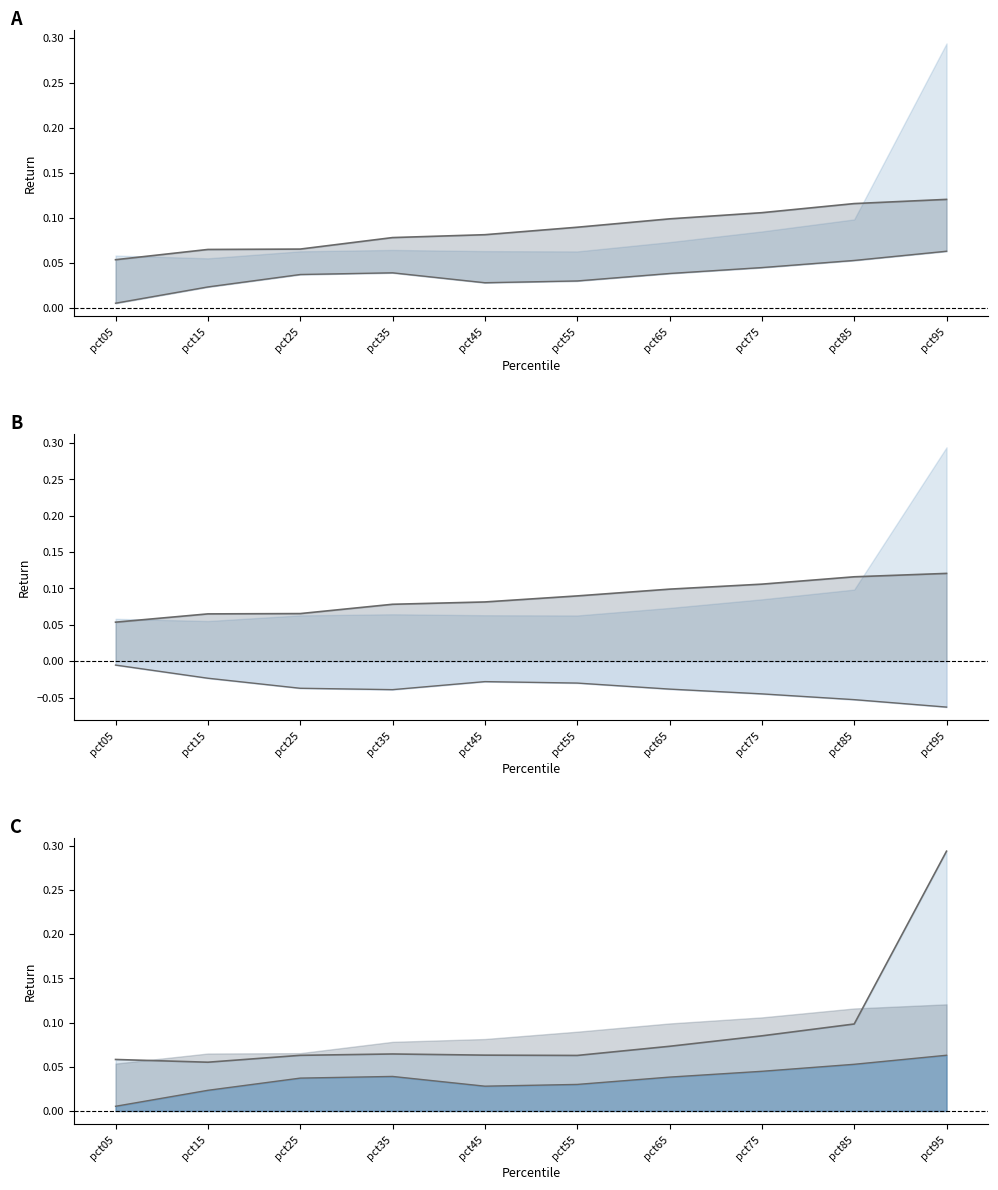

True or false: Aug line and -Aug intersect in this chart.

False